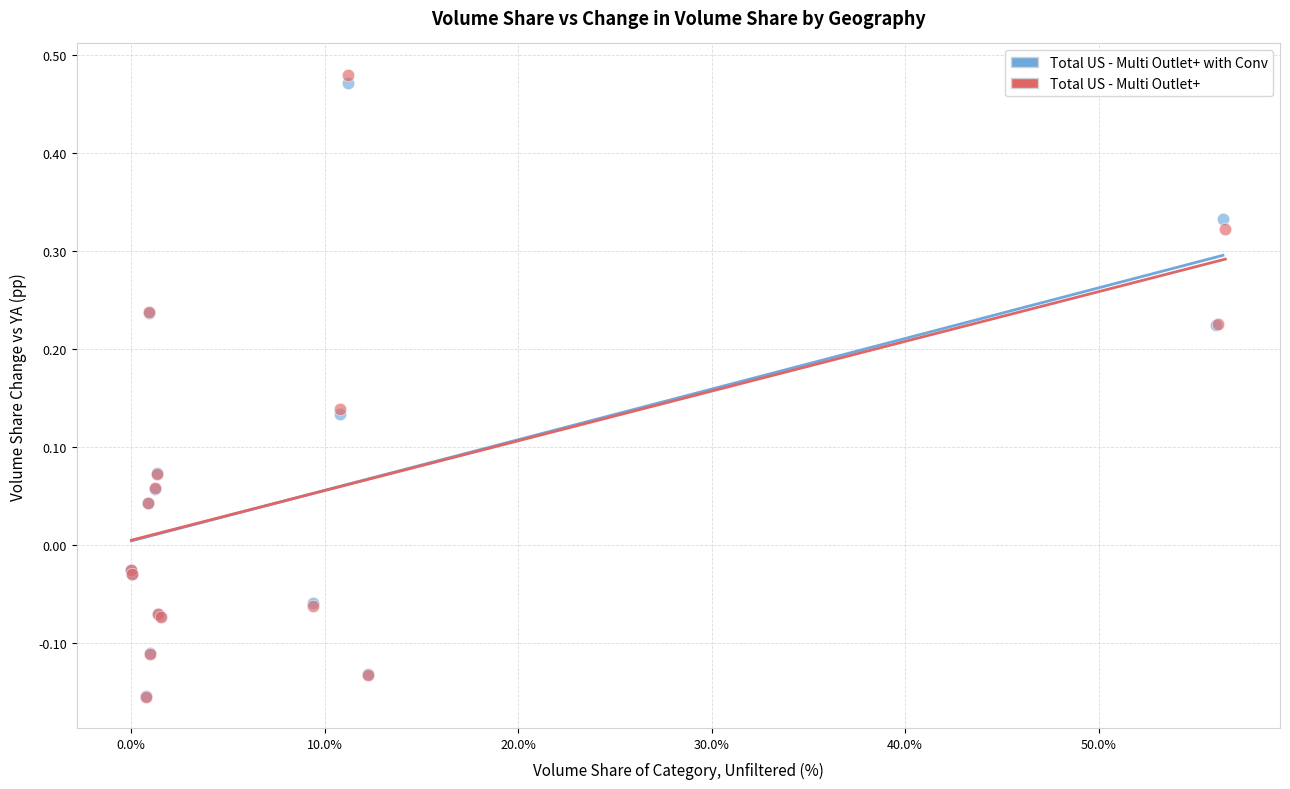

Which series has the largest Y range (max minus min)?

Total US - Multi Outlet+